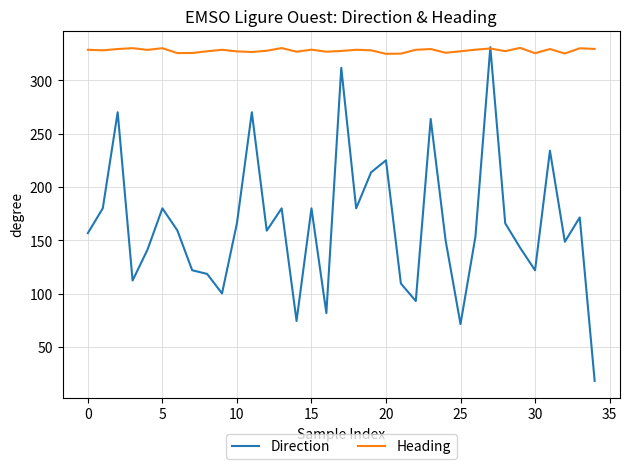

Rank the series by their average value, from lowest to highest.

Direction, Heading